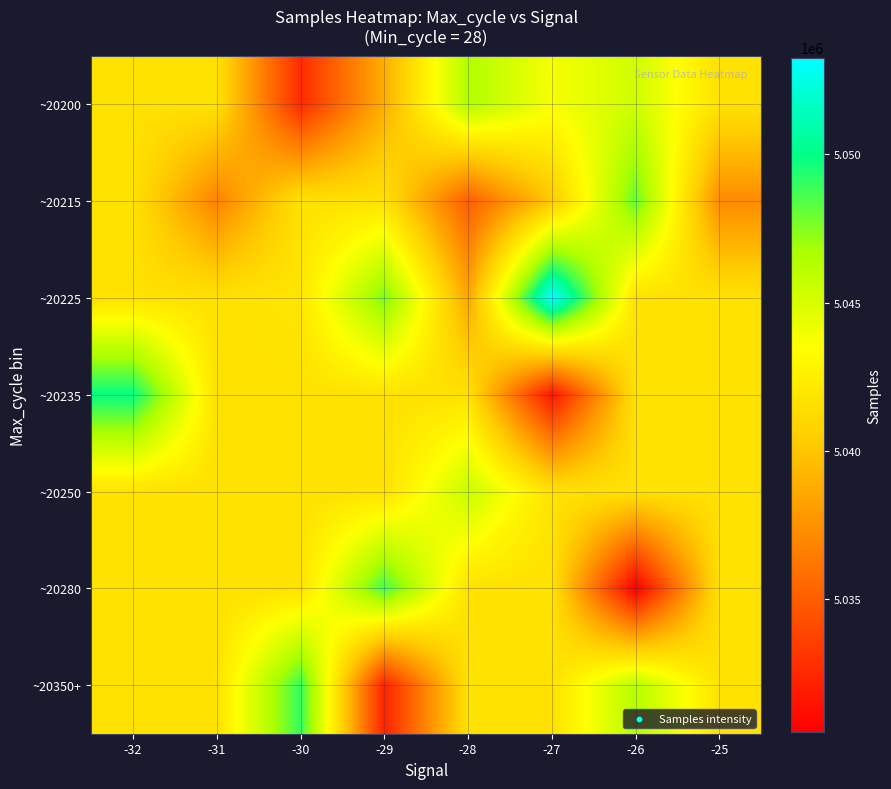

Reading left to right, extract all data points from this chart.

~20200: -32=5041656.5	-31=5041656.5	-30=5032625.0	-29=5038881.0	-28=5046452.0	-27=5043809.0	-26=5045323.3	-25=5041656.5
~20215: -32=5041656.5	-31=5036805.0	-30=5041656.5	-29=5041656.5	-28=5035084.5	-27=5040152.0	-26=5048117.0	-25=5037227.0
~20225: -32=5041656.5	-31=5041656.5	-30=5041904.0	-29=5047716.5	-28=5038503.5	-27=5053258.5	-26=5041656.5	-25=5041656.5
~20235: -32=5049931.0	-31=5041656.5	-30=5041656.5	-29=5041656.5	-28=5041656.5	-27=5031635.0	-26=5041656.5	-25=5041656.5
~20250: -32=5041656.5	-31=5041656.5	-30=5041656.5	-29=5041656.5	-28=5045646.7	-27=5041656.5	-26=5041656.5	-25=5041656.5
~20280: -32=5041656.5	-31=5041656.5	-30=5041656.5	-29=5048765.5	-28=5041656.5	-27=5041656.5	-26=5030528.0	-25=5041656.5
~20350+: -32=5041656.5	-31=5041656.5	-30=5049023.0	-29=5032257.0	-28=5041656.5	-27=5041656.5	-26=5046289.0	-25=5041656.5